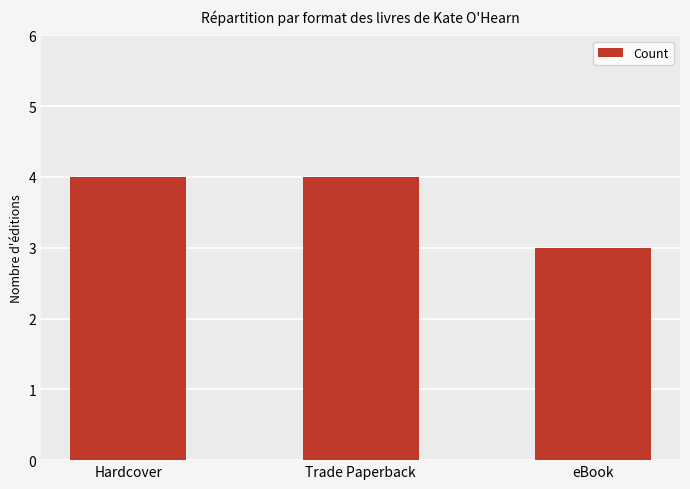

How many distinct data groups are displayed?

1